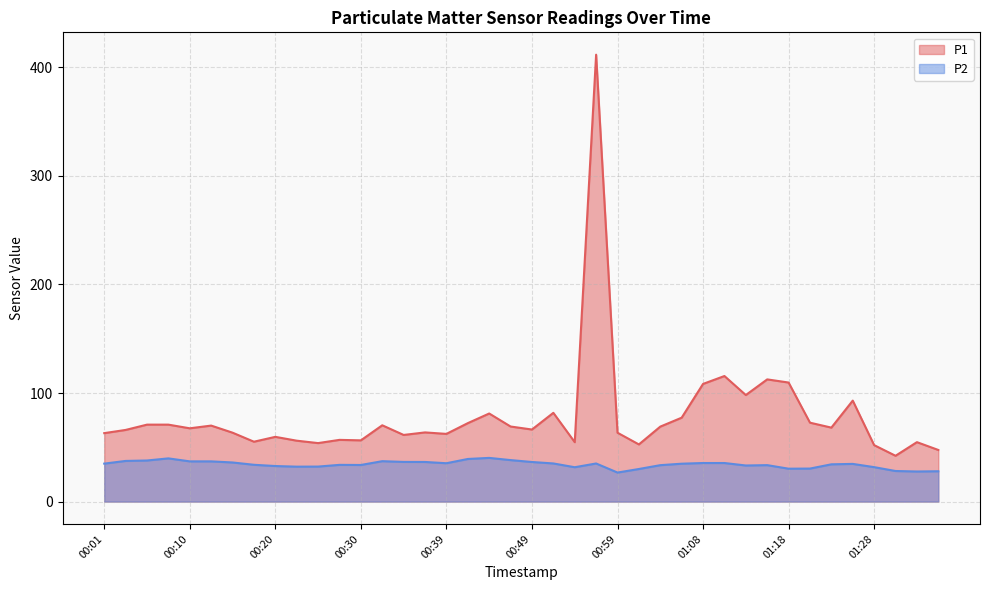

What value does the P2 series have at 00:39?

35.3